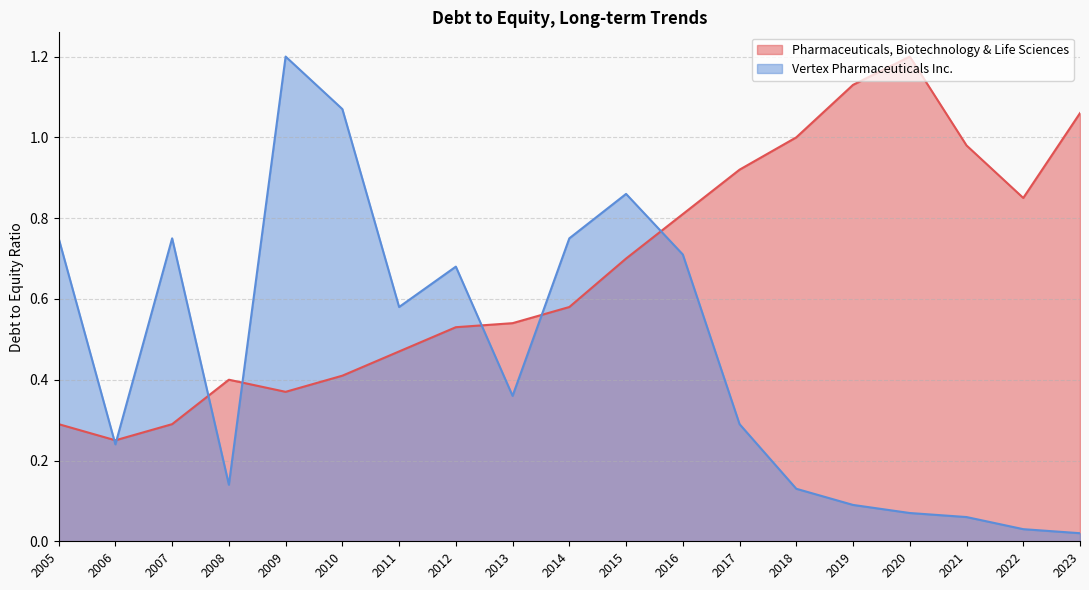

The Vertex Pharmaceuticals Inc. series shows 0.7 at 2016. True or false?

True